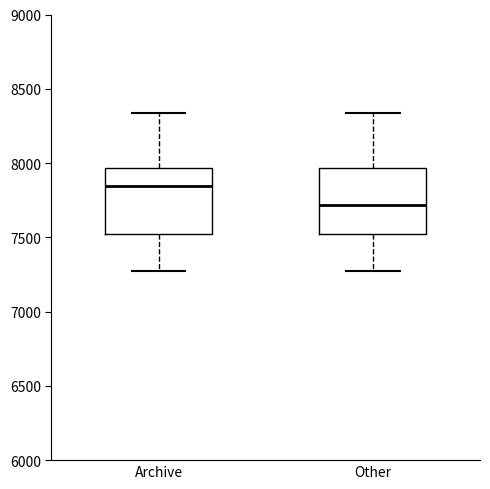

Reading left to right, read every box against the y-axis: the position of its median line, the range the box covers, and the ends of its whiskers. The values are not printed on the chart, so give them approximately, as read against the axis.

Archive: median 7850, box 7500 to 7950, whiskers 7250 to 8350
Other: median 7700, box 7500 to 7950, whiskers 7250 to 8350